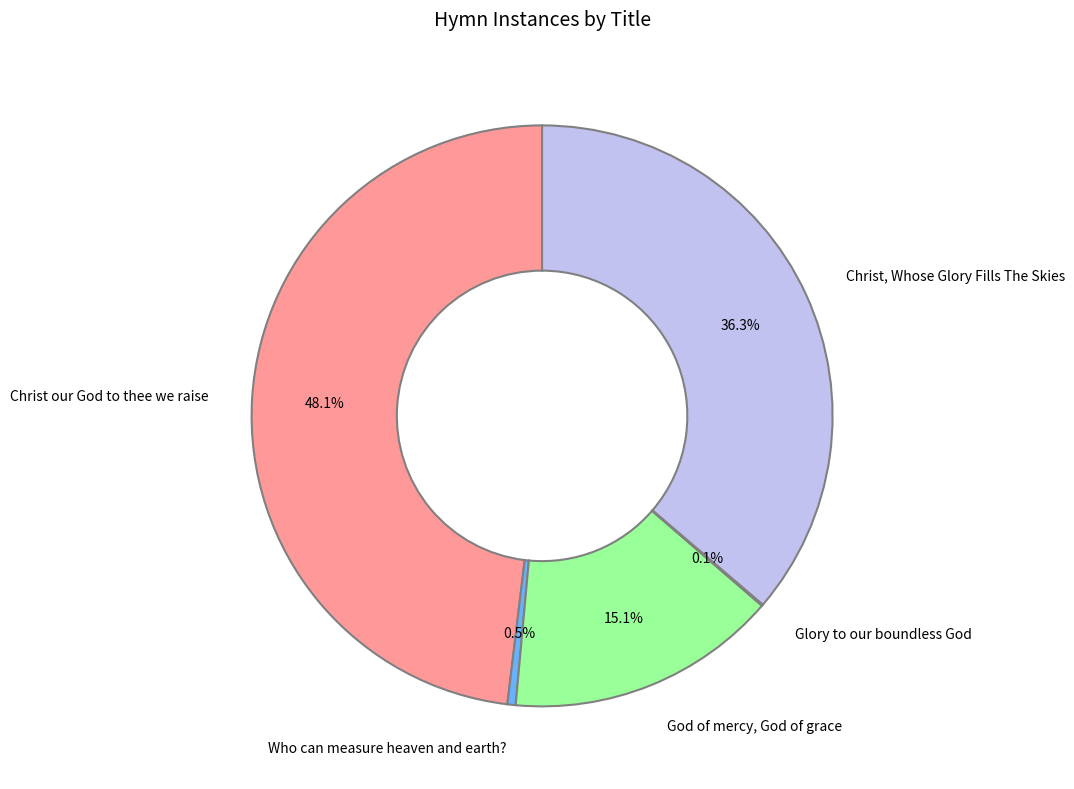

Does any single category account for the majority?

No